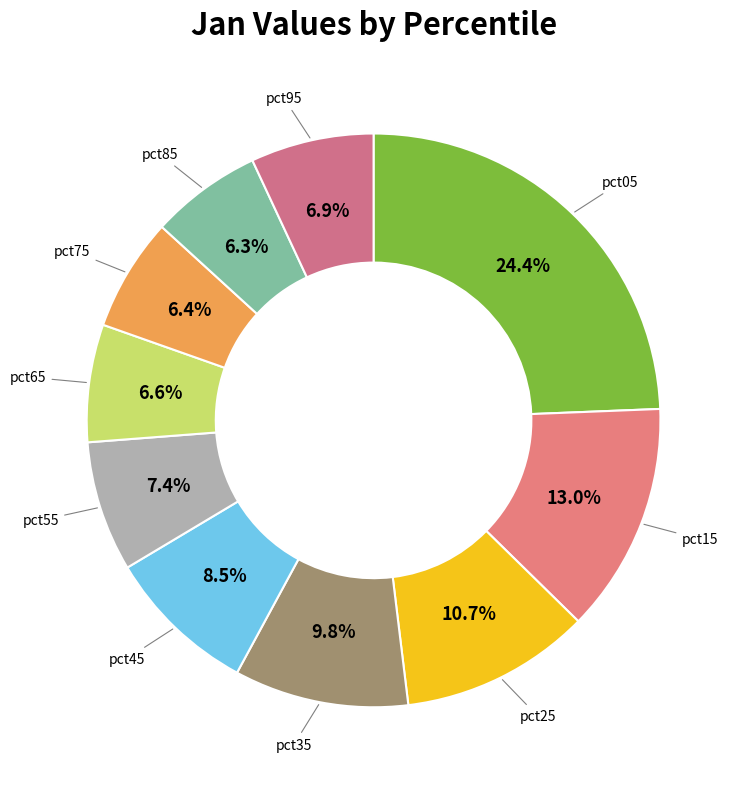

Count the number of slices in the pie.

10